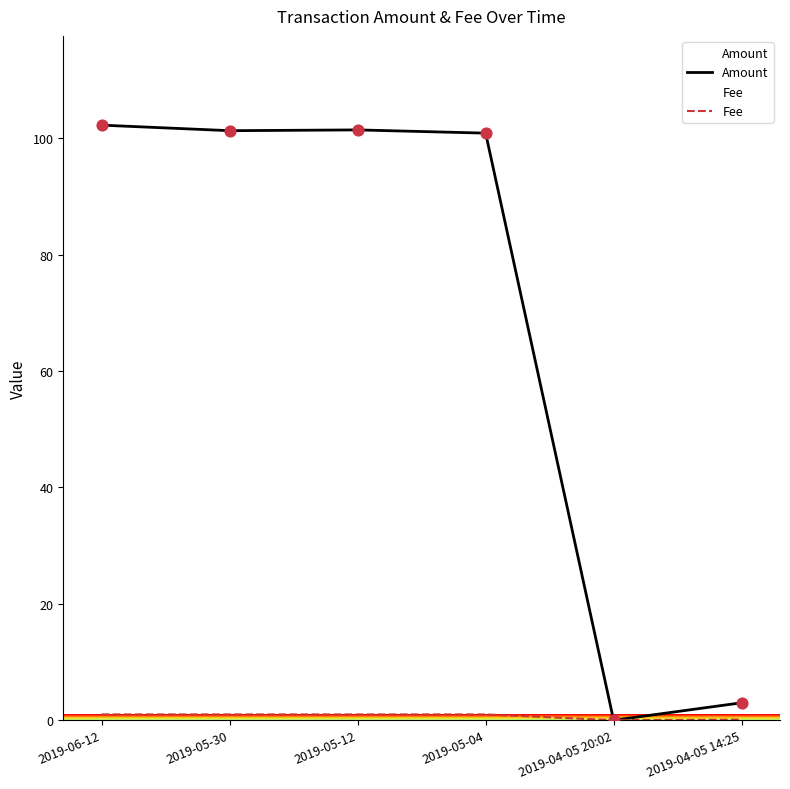

Which series has the widest spread of Y values?

Amount